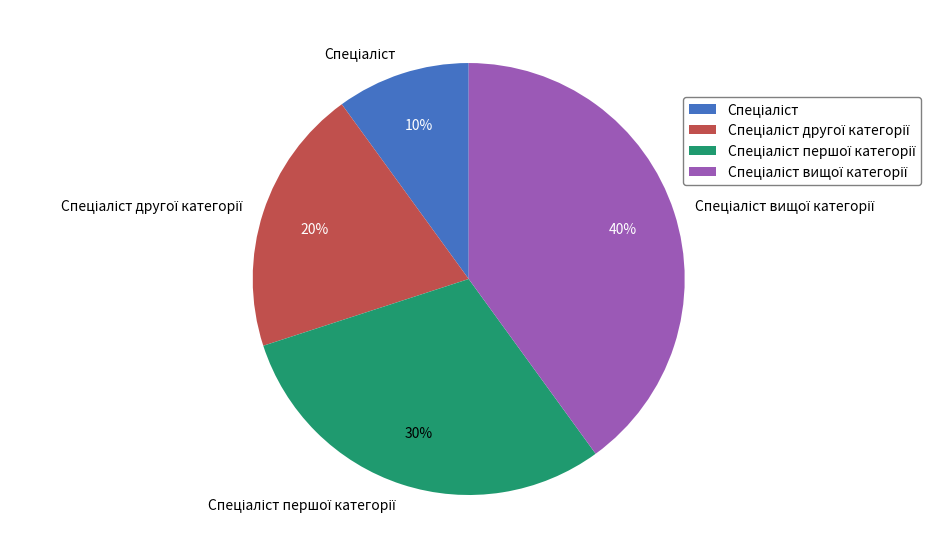

Is there any slice that represents more than half of the pie?

No